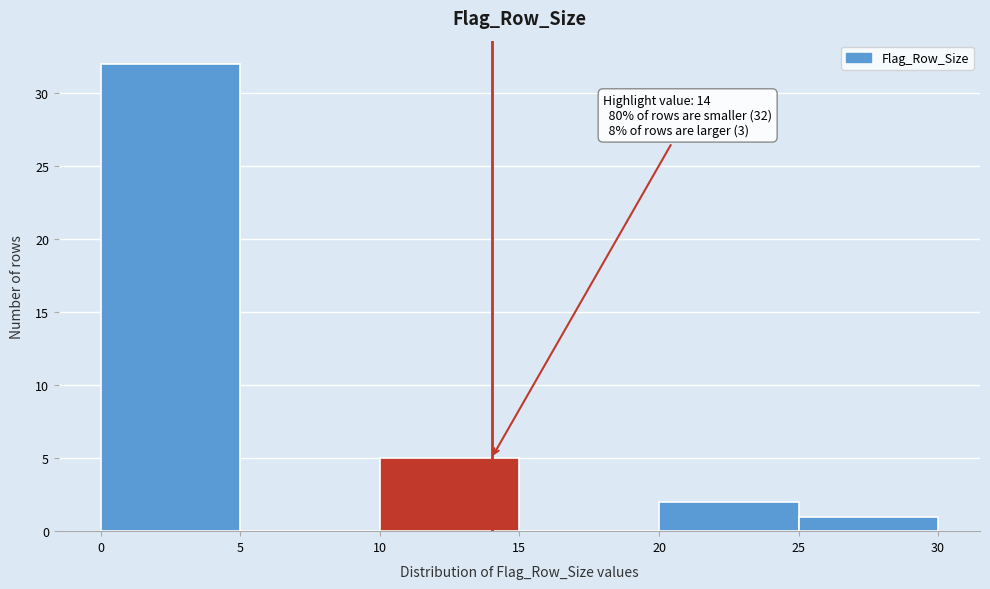

Which range on the x-axis has the tallest bar?

0 to 5